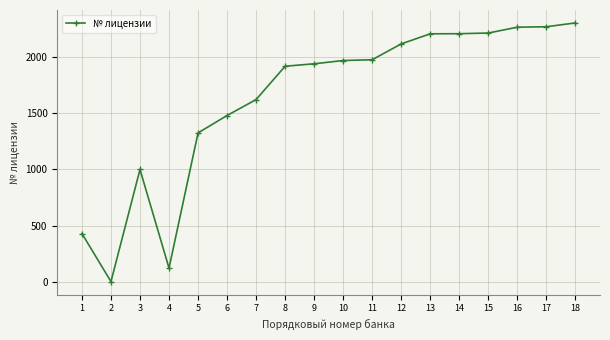

What is the average value?

1633